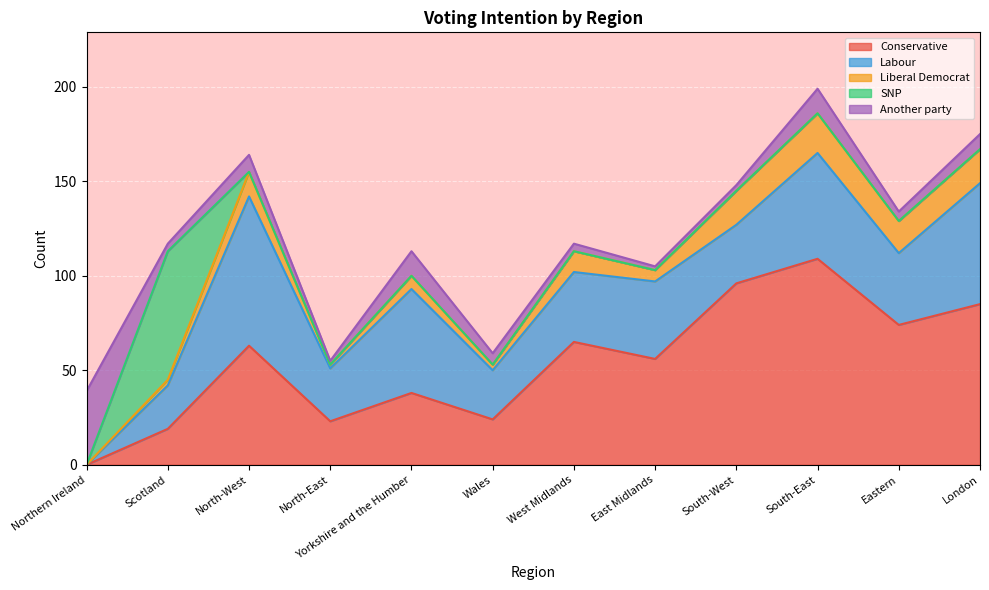

Is it true that Liberal Democrat equals 12 at Yorkshire and the Humber?

False